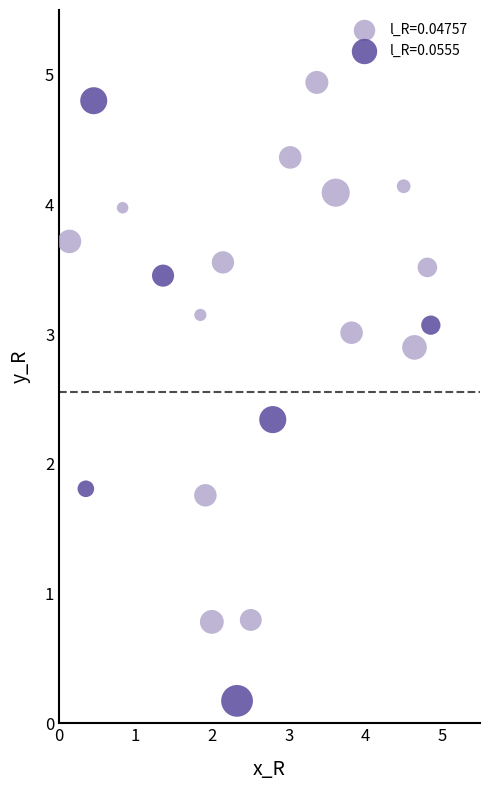

Which series has the widest spread of Y values?

l_R=0.0555